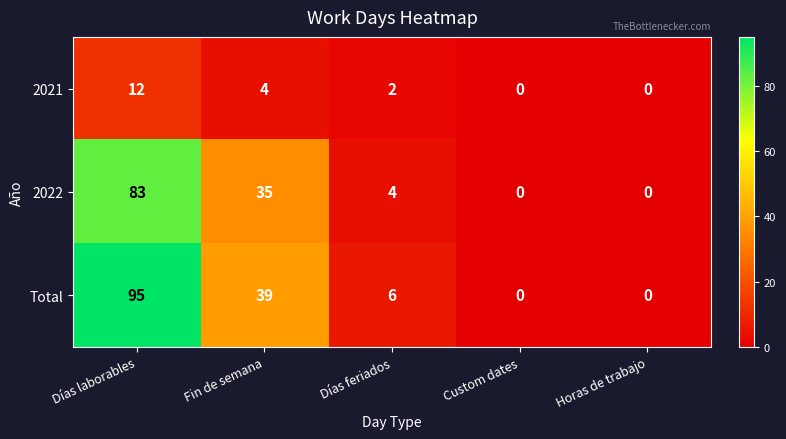

Reading right to left, what are all the values shown in this chart?

2021: 0	0	2	4	12
2022: 0	0	4	35	83
Total: 0	0	6	39	95